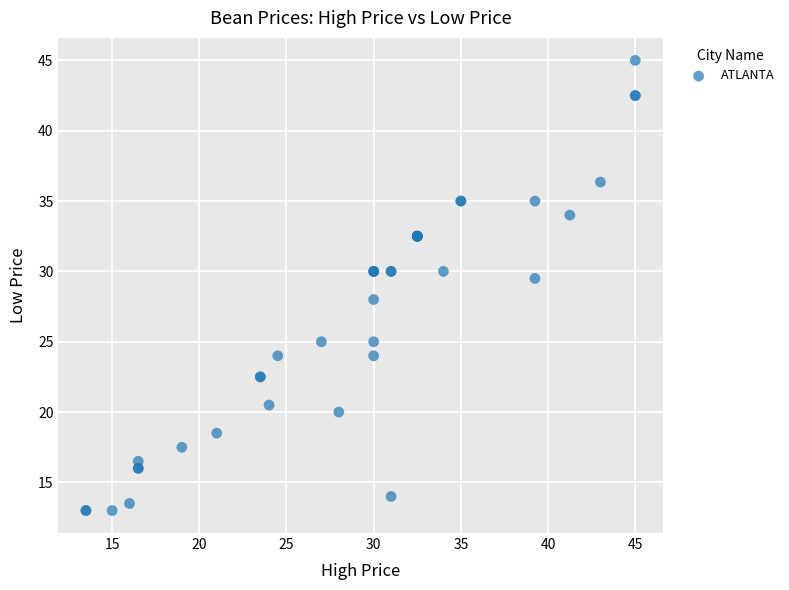

What Y value in the scatter plot is closest to 29?

29.5